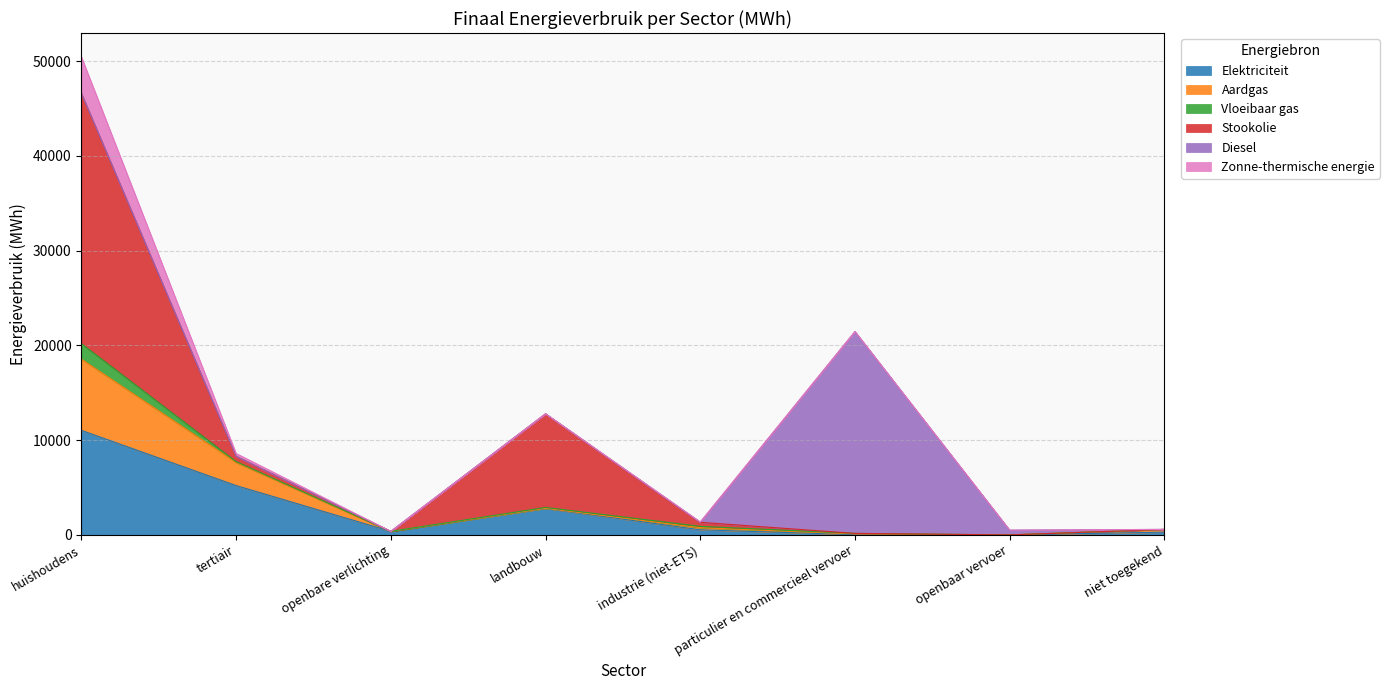

At which category is the sum across all series the highest?

huishoudens